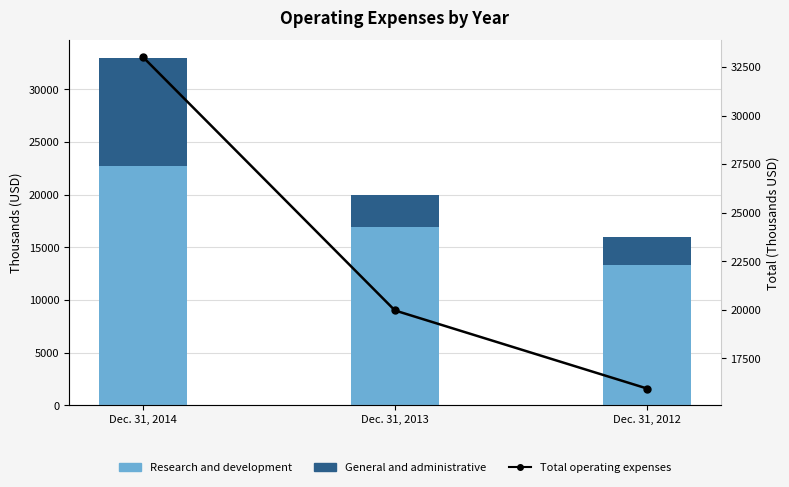

At which category is the sum across all series the highest?

Dec. 31, 2014